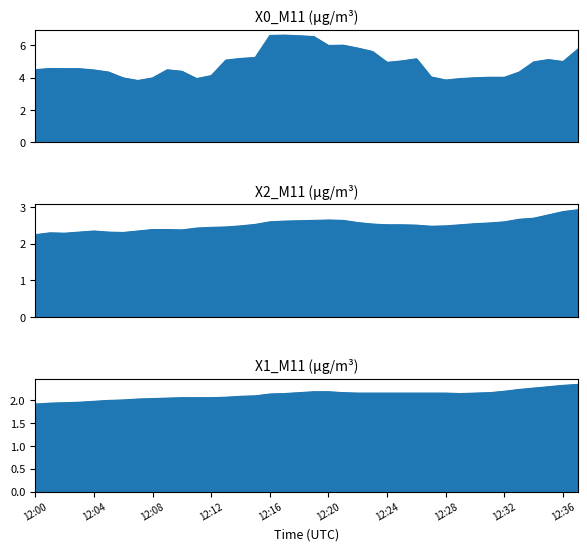

Rank the series by their maximum value, from highest to lowest.

X0_M11 (μg/m³), X2_M11 (μg/m³), X1_M11 (μg/m³)